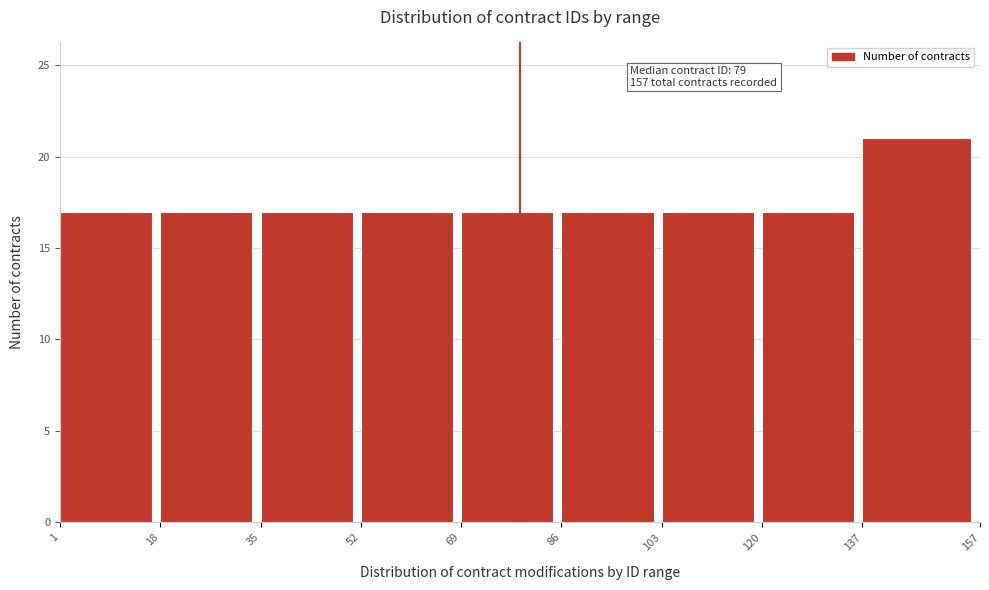

Which range on the x-axis has the tallest bar?

137 to 157